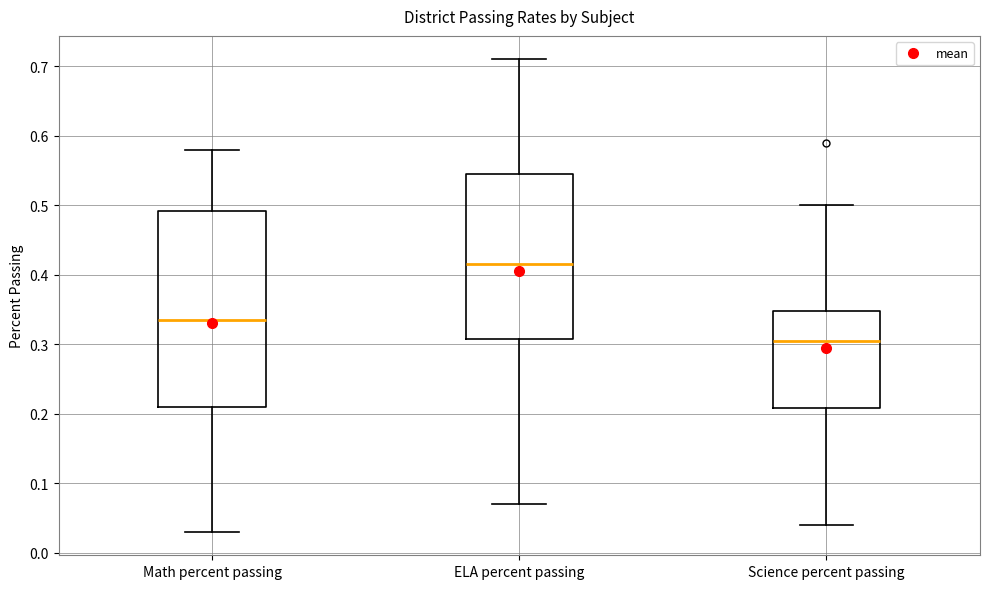

Where does the median line of the box for Science percent passing sit on the y-axis? The values are not printed on the chart, so give them approximately, as read against the axis.

0.31